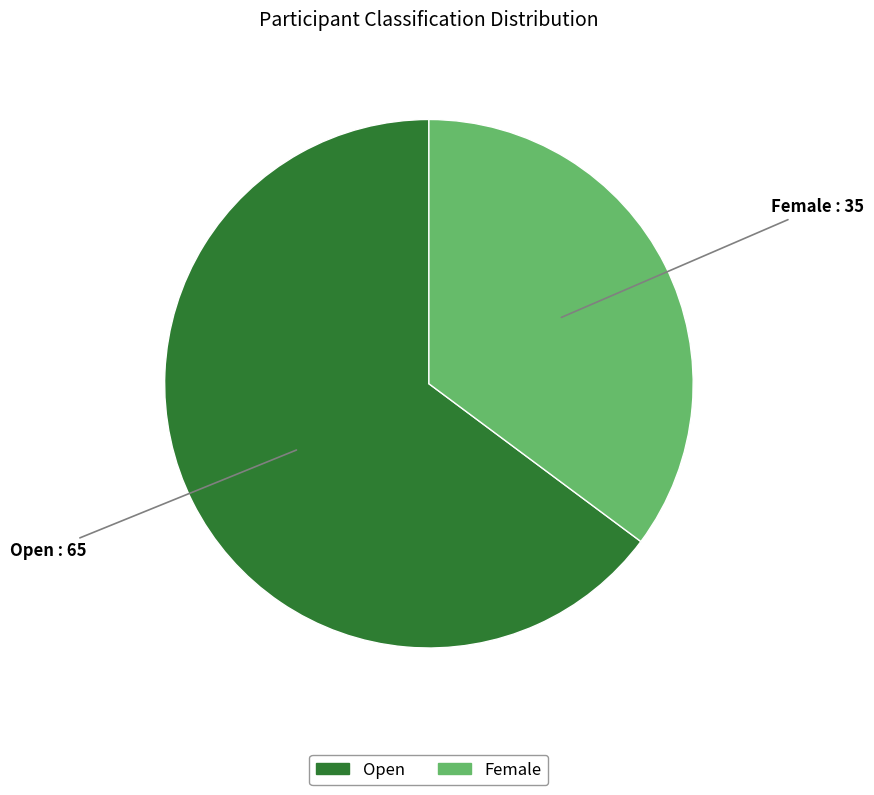

What is the largest slice in the pie chart?

Open